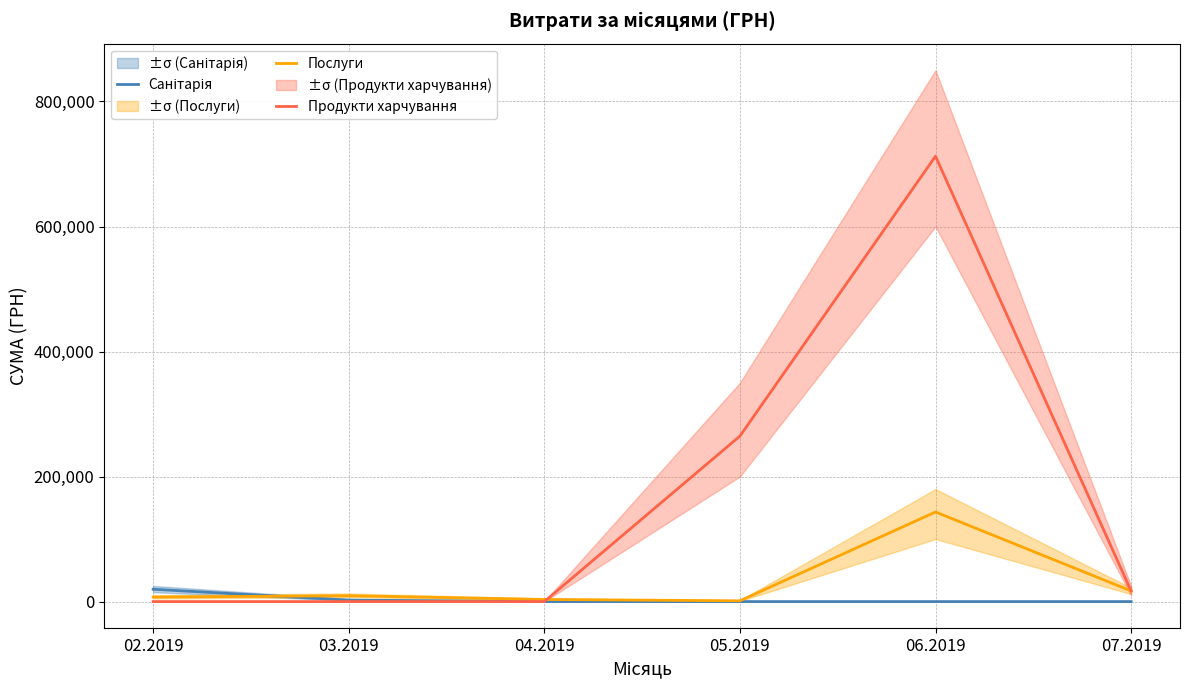

List the series in order of their overall mean, highest first.

Продукти харчування, Послуги, Санітарія